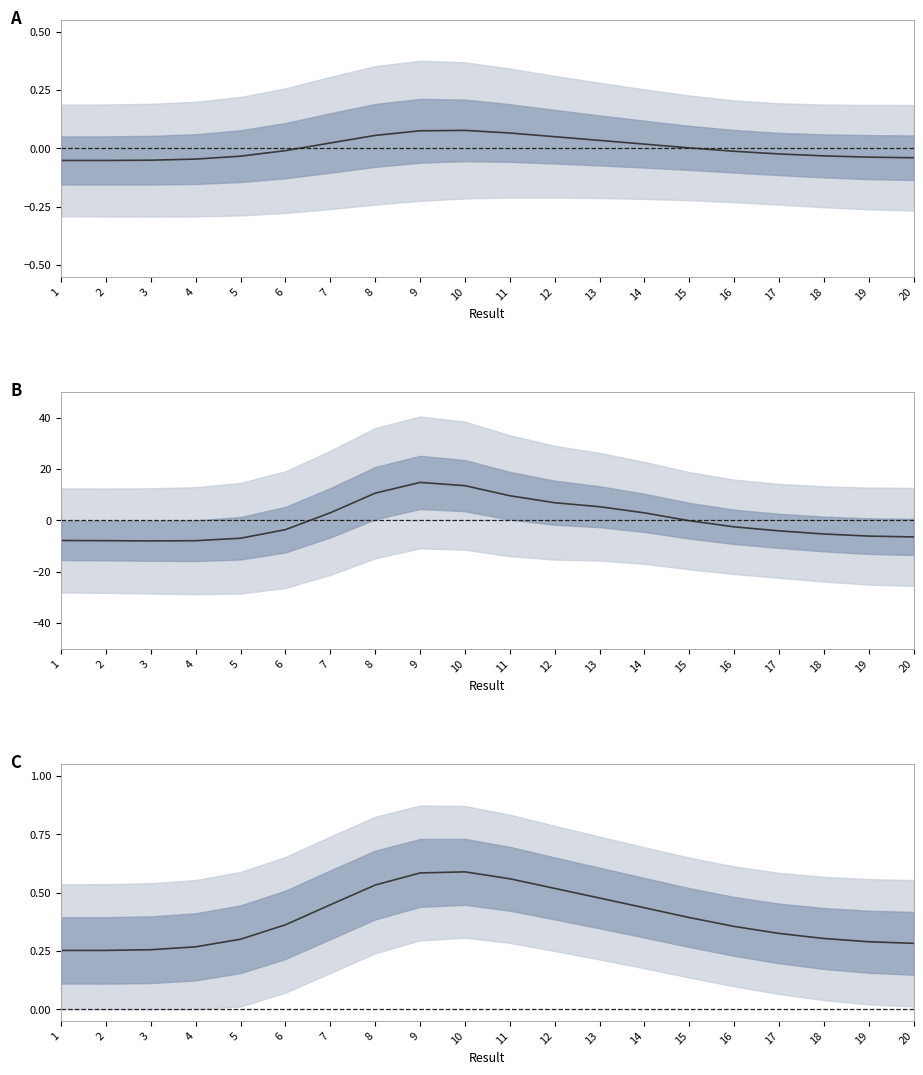

How many interior local peaks (higher than both neighbors) does the data have?

1